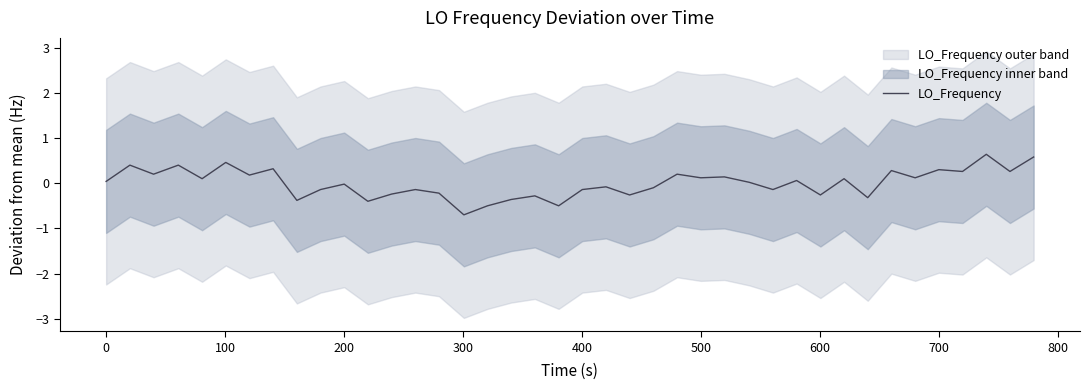

True or false: there are more than 2 points higher than both neighbors.

True